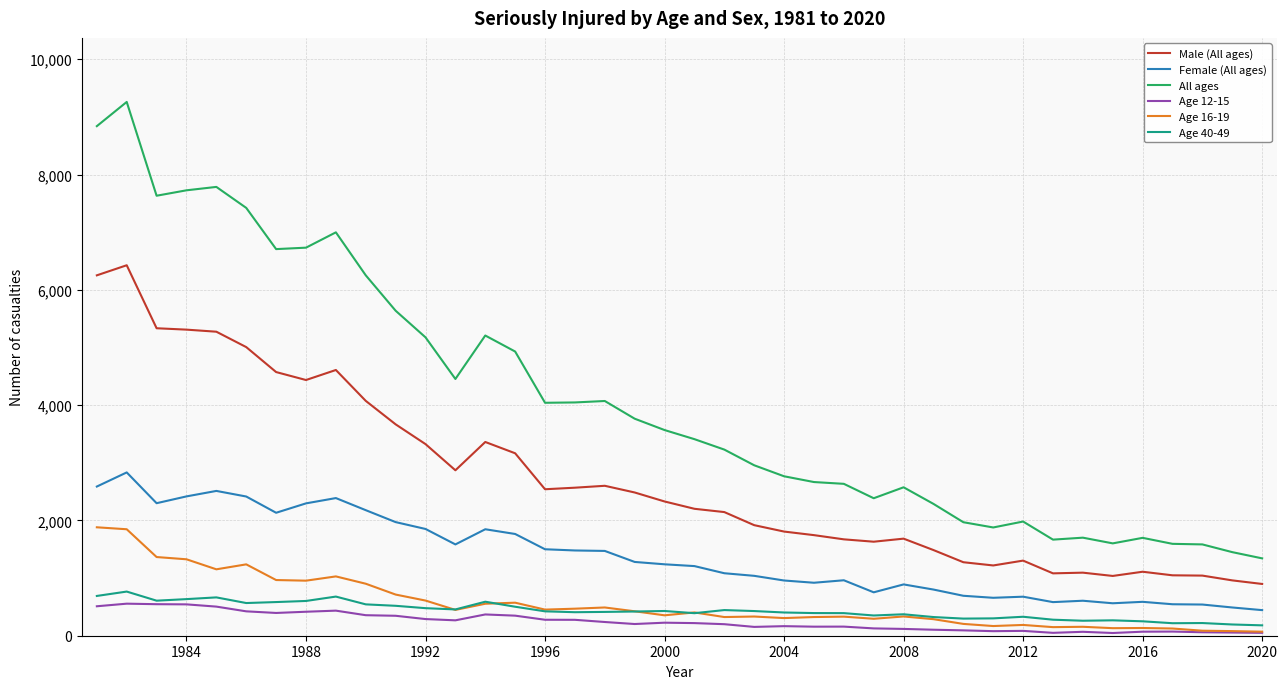

What is the greatest value displayed?

9260